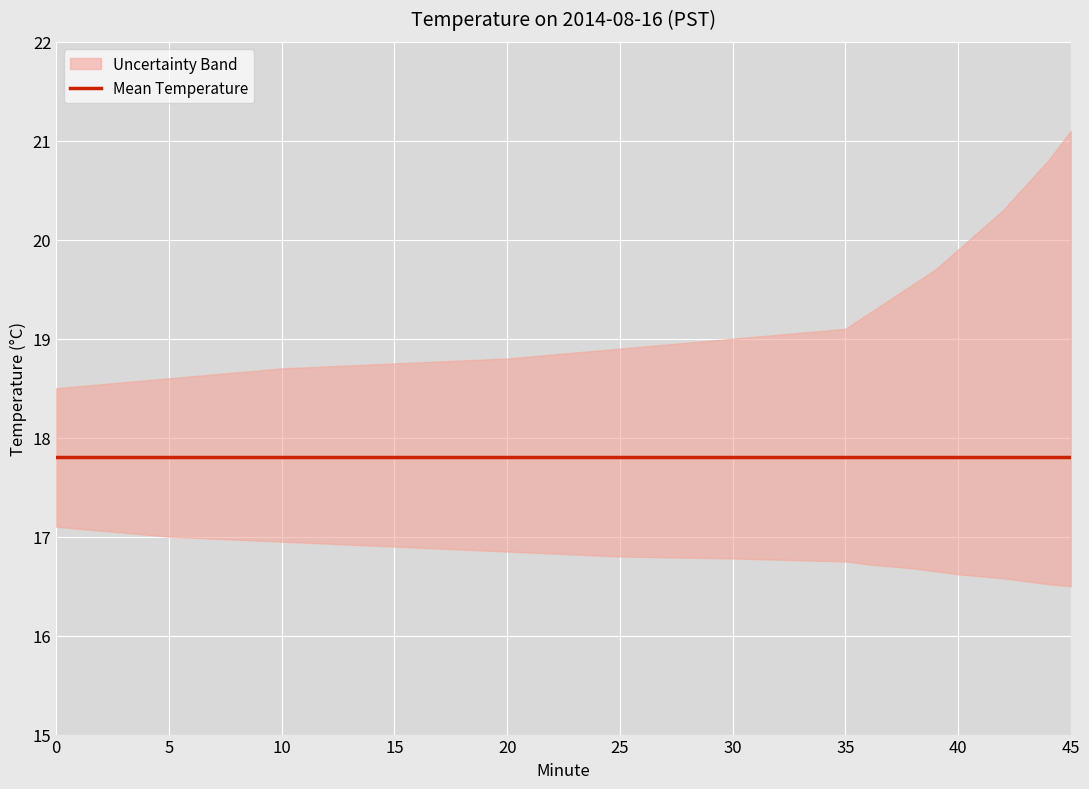

Reading right to left, what are all the values shown in this chart?

Mean Temperature: 45=17.8	44=17.8	43=17.8	42=17.8	41=17.8	40=17.8	39=17.8	38=17.8	37=17.8	36=17.8	35=17.8	30=17.8	25=17.8	20=17.8	15=17.8	10=17.8	5=17.8	0=17.8
Upper Bound: 45=21.1	44=20.8	43=20.6	42=20.3	41=20.1	40=19.9	39=19.7	38=19.6	37=19.4	36=19.2	35=19.1	30=19.0	25=18.9	20=18.8	15=18.8	10=18.7	5=18.6	0=18.5
Lower Bound: 45=16.5	44=16.5	43=16.6	42=16.6	41=16.6	40=16.6	39=16.6	38=16.7	37=16.7	36=16.7	35=16.8	30=16.8	25=16.8	20=16.9	15=16.9	10=16.9	5=17.0	0=17.1